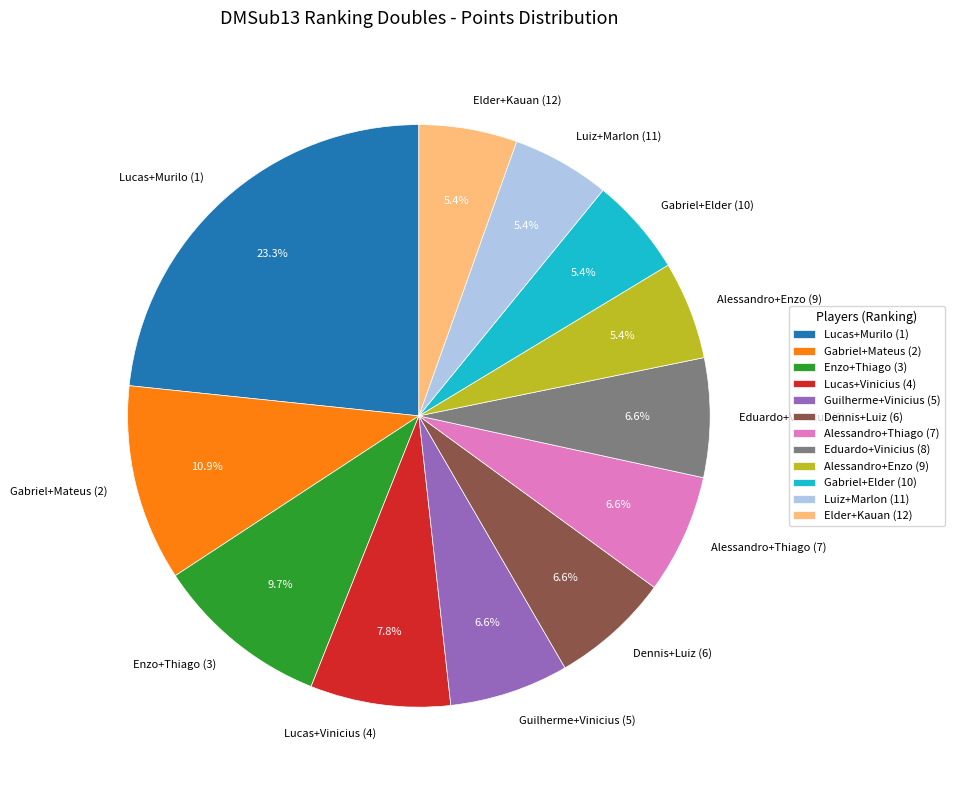

How many segments does this pie chart have?

12